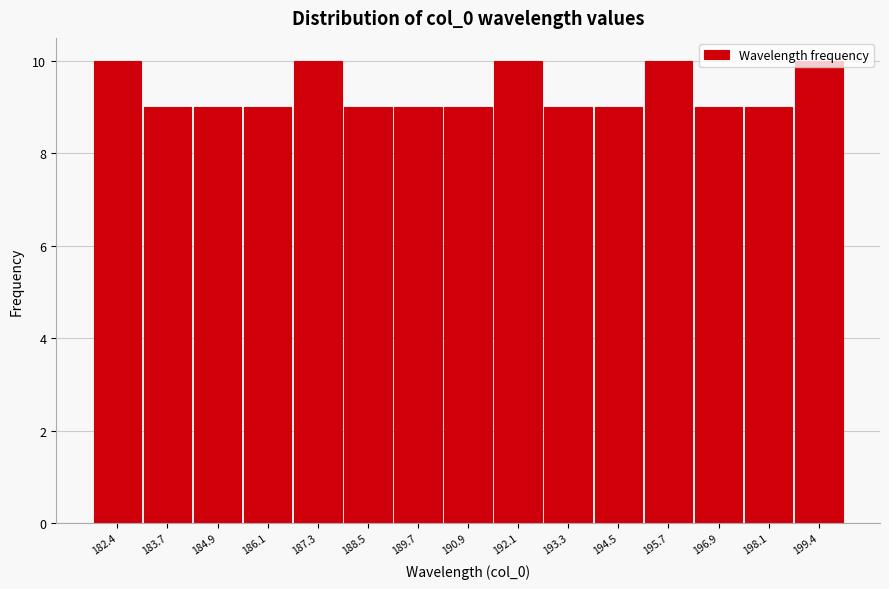

What is the height of the bar covering 197.6 to 198.8 on the x-axis? Neither the bar edges nor the heights are printed on the chart, so give them approximately, as read against the axes.

9